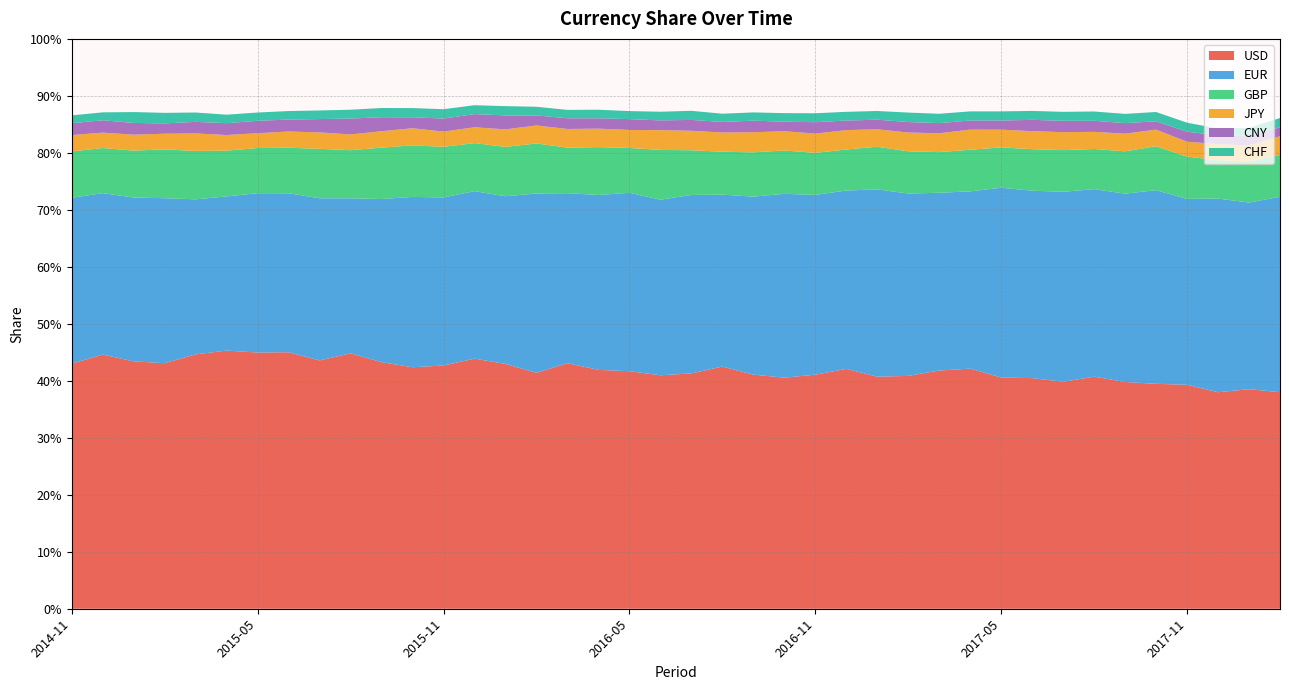

Reading left to right, what are all the values shown in this chart?

EUR: 0.3	0.3	0.3	0.3	0.3	0.3	0.3	0.3	0.3	0.3	0.3	0.3	0.3	0.3	0.3	0.3	0.3	0.3	0.3	0.3	0.3	0.3	0.3	0.3	0.3	0.3	0.3	0.3	0.3	0.3	0.3	0.3	0.3	0.3	0.3	0.3	0.3	0.3	0.3	0.3
USD: 0.4	0.4	0.4	0.4	0.4	0.5	0.4	0.5	0.4	0.4	0.4	0.4	0.4	0.4	0.4	0.4	0.4	0.4	0.4	0.4	0.4	0.4	0.4	0.4	0.4	0.4	0.4	0.4	0.4	0.4	0.4	0.4	0.4	0.4	0.4	0.4	0.4	0.4	0.4	0.4
GBP: 0.1	0.1	0.1	0.1	0.1	0.1	0.1	0.1	0.1	0.1	0.1	0.1	0.1	0.1	0.1	0.1	0.1	0.1	0.1	0.1	0.1	0.1	0.1	0.1	0.1	0.1	0.1	0.1	0.1	0.1	0.1	0.1	0.1	0.1	0.1	0.1	0.1	0.1	0.1	0.1
JPY: 0.0	0.0	0.0	0.0	0.0	0.0	0.0	0.0	0.0	0.0	0.0	0.0	0.0	0.0	0.0	0.0	0.0	0.0	0.0	0.0	0.0	0.0	0.0	0.0	0.0	0.0	0.0	0.0	0.0	0.0	0.0	0.0	0.0	0.0	0.0	0.0	0.0	0.0	0.0	0.0
CNY: 0.0	0.0	0.0	0.0	0.0	0.0	0.0	0.0	0.0	0.0	0.0	0.0	0.0	0.0	0.0	0.0	0.0	0.0	0.0	0.0	0.0	0.0	0.0	0.0	0.0	0.0	0.0	0.0	0.0	0.0	0.0	0.0	0.0	0.0	0.0	0.0	0.0	0.0	0.0	0.0
CHF: 0.0	0.0	0.0	0.0	0.0	0.0	0.0	0.0	0.0	0.0	0.0	0.0	0.0	0.0	0.0	0.0	0.0	0.0	0.0	0.0	0.0	0.0	0.0	0.0	0.0	0.0	0.0	0.0	0.0	0.0	0.0	0.0	0.0	0.0	0.0	0.0	0.0	0.0	0.0	0.0